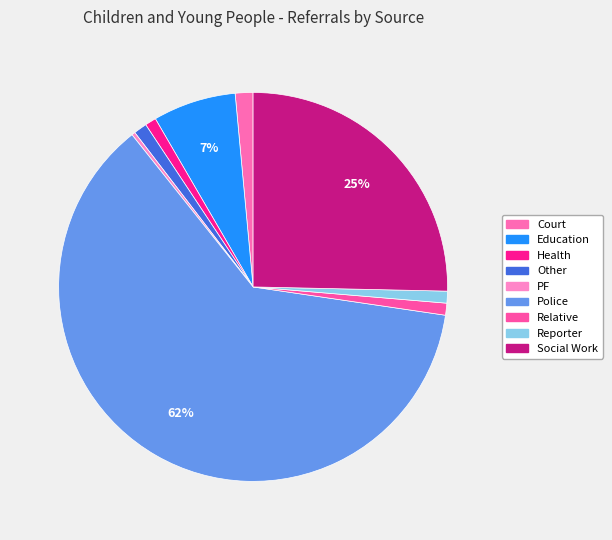

The Social Work slice represents 25% of the pie. True or false?

True